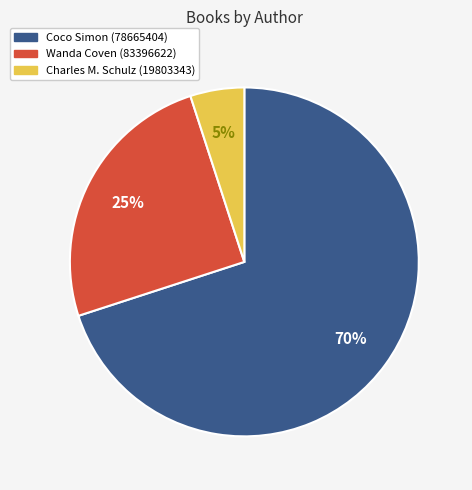

Does any single category account for the majority?

Yes